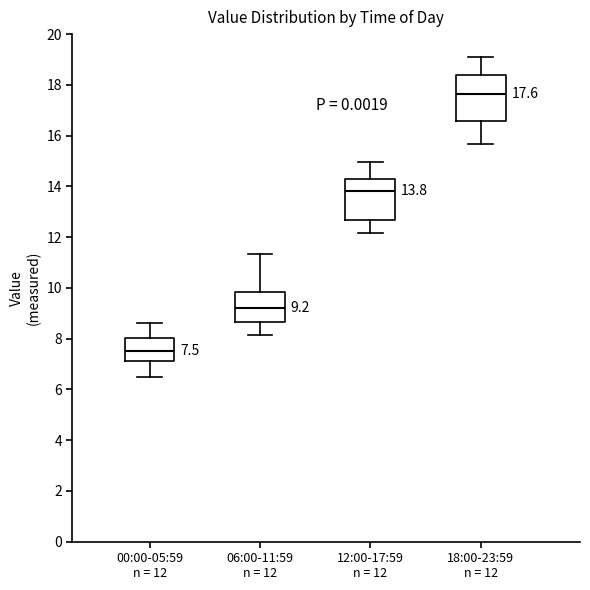

Which box has the lowest median line?

00:00-05:59 n = 12